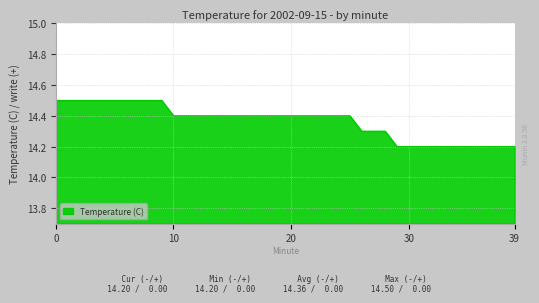

What is the difference between the maximum and minimum values?

0.3